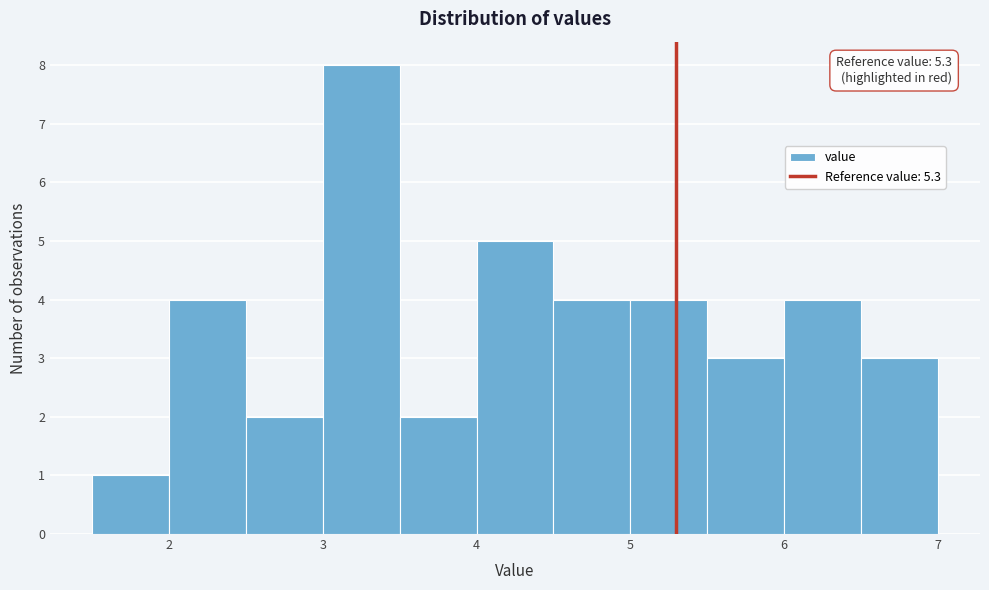

Over which range of the x-axis is the bar tallest?

3.0 to 3.5